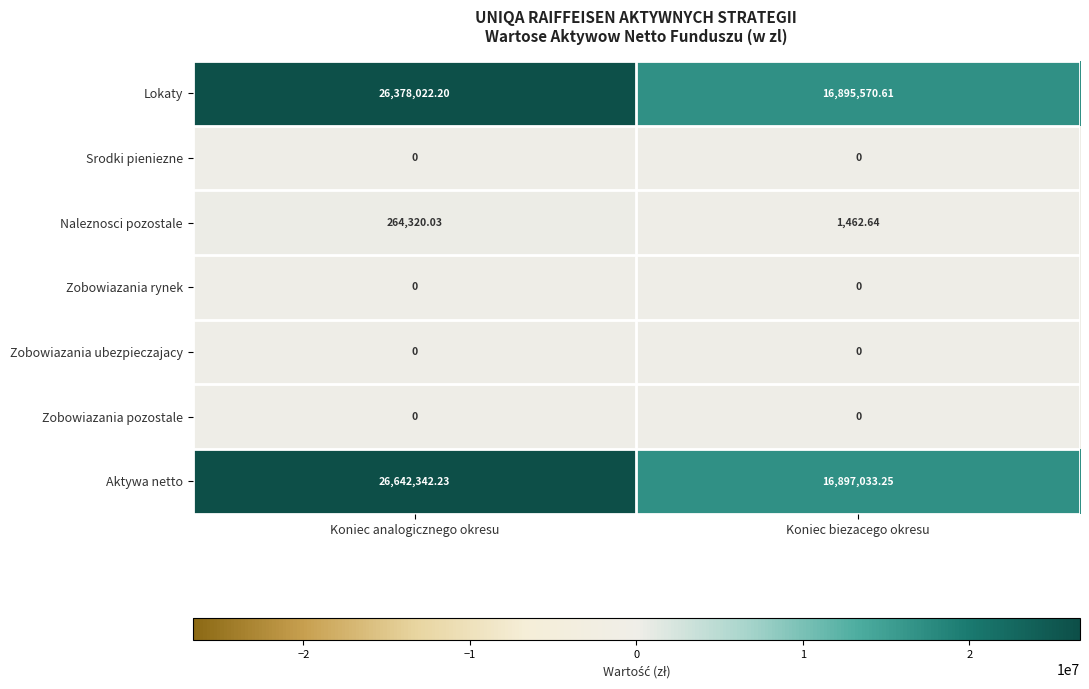

How many distinct data groups are displayed?

7